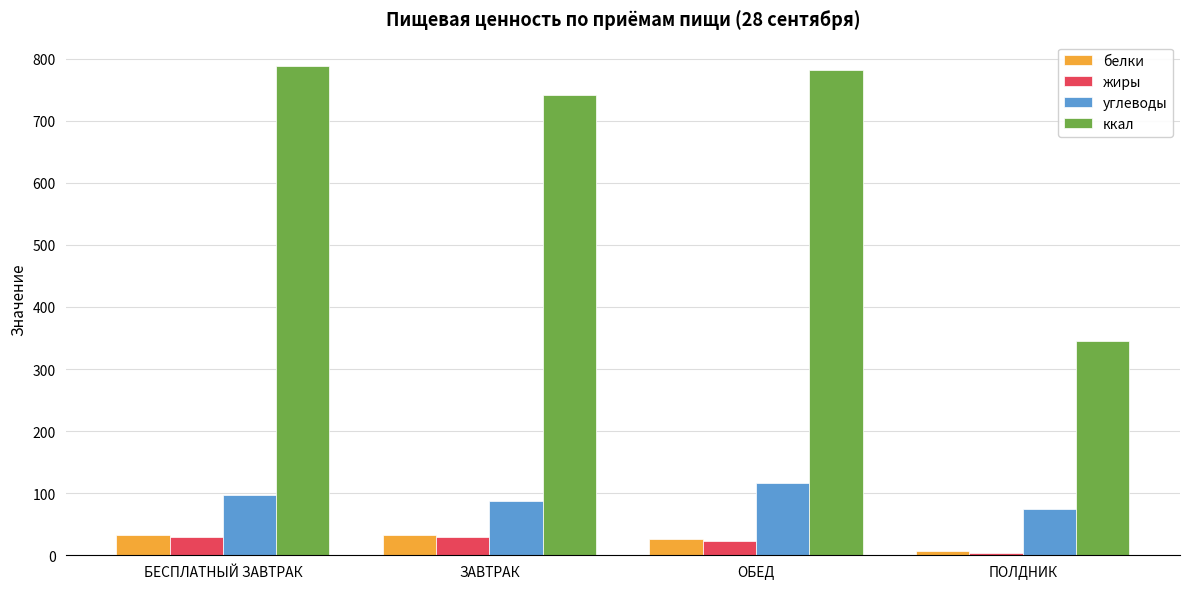

At which category does the chart reach its minimum across all series?

ПОЛДНИК